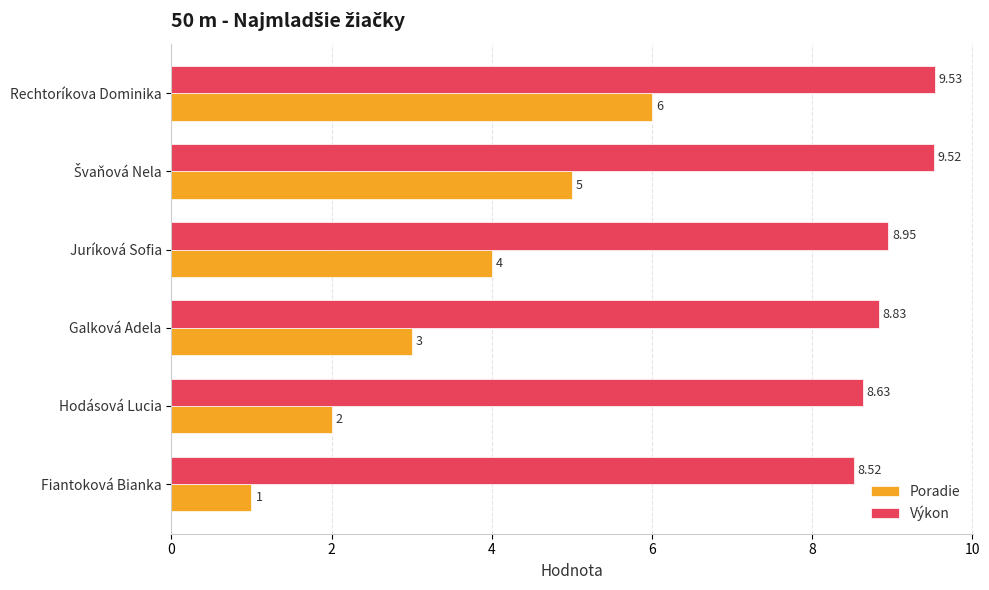

Rank the series by their maximum value, from highest to lowest.

Výkon, Poradie